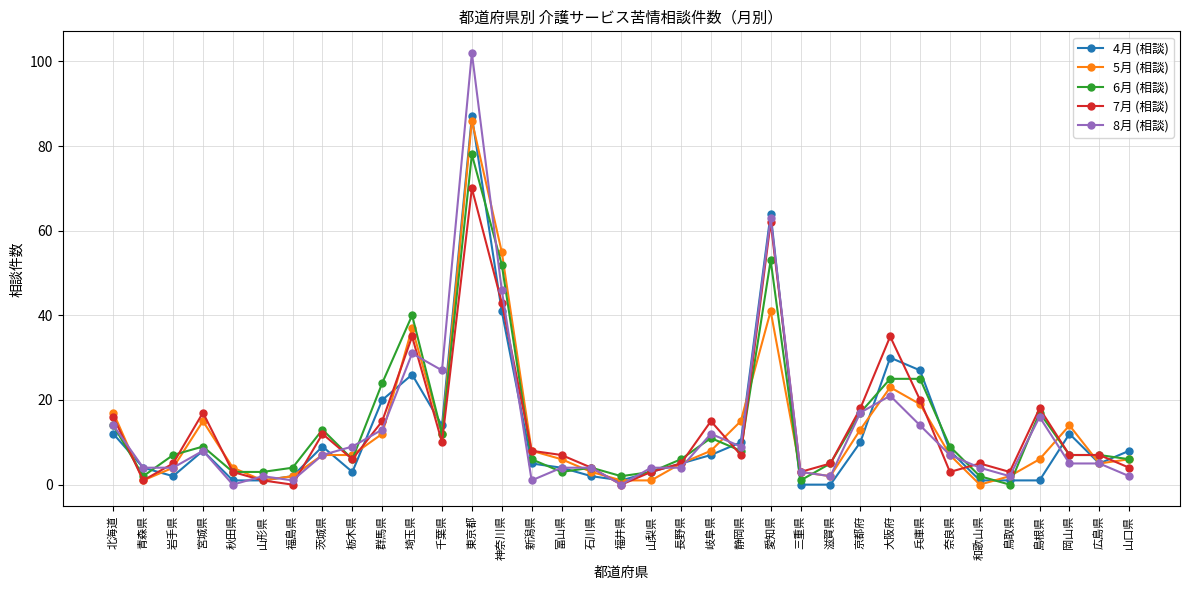

Reading right to left, what are all the values shown in this chart?

4月 (相談): 山口県=8	広島県=5	岡山県=12	島根県=1	鳥取県=1	和歌山県=1	奈良県=8	兵庫県=27	大阪府=30	京都府=10	滋賀県=0	三重県=0	愛知県=64	静岡県=10	岐阜県=7	長野県=5	山梨県=3	福井県=1	石川県=2	富山県=4	新潟県=5	神奈川県=41	東京都=87	千葉県=14	埼玉県=26	群馬県=20	栃木県=3	茨城県=9	福島県=2	山形県=1	秋田県=1	宮城県=8	岩手県=2	青森県=4	北海道=12
5月 (相談): 山口県=6	広島県=5	岡山県=14	島根県=6	鳥取県=2	和歌山県=0	奈良県=7	兵庫県=19	大阪府=23	京都府=13	滋賀県=2	三重県=3	愛知県=41	静岡県=15	岐阜県=8	長野県=5	山梨県=1	福井県=1	石川県=3	富山県=6	新潟県=8	神奈川県=55	東京都=86	千葉県=12	埼玉県=37	群馬県=12	栃木県=7	茨城県=7	福島県=2	山形県=1	秋田県=4	宮城県=15	岩手県=4	青森県=1	北海道=17
6月 (相談): 山口県=6	広島県=7	岡山県=7	島根県=17	鳥取県=0	和歌山県=2	奈良県=9	兵庫県=25	大阪府=25	京都府=17	滋賀県=5	三重県=1	愛知県=53	静岡県=8	岐阜県=11	長野県=6	山梨県=3	福井県=2	石川県=4	富山県=3	新潟県=6	神奈川県=52	東京都=78	千葉県=12	埼玉県=40	群馬県=24	栃木県=6	茨城県=13	福島県=4	山形県=3	秋田県=3	宮城県=9	岩手県=7	青森県=2	北海道=14
7月 (相談): 山口県=4	広島県=7	岡山県=7	島根県=18	鳥取県=3	和歌山県=5	奈良県=3	兵庫県=20	大阪府=35	京都府=18	滋賀県=5	三重県=3	愛知県=62	静岡県=7	岐阜県=15	長野県=5	山梨県=3	福井県=0	石川県=4	富山県=7	新潟県=8	神奈川県=43	東京都=70	千葉県=10	埼玉県=35	群馬県=15	栃木県=6	茨城県=12	福島県=0	山形県=1	秋田県=3	宮城県=17	岩手県=5	青森県=1	北海道=16
8月 (相談): 山口県=2	広島県=5	岡山県=5	島根県=16	鳥取県=2	和歌山県=4	奈良県=7	兵庫県=14	大阪府=21	京都府=17	滋賀県=2	三重県=3	愛知県=63	静岡県=9	岐阜県=12	長野県=4	山梨県=4	福井県=0	石川県=4	富山県=4	新潟県=1	神奈川県=46	東京都=102	千葉県=27	埼玉県=31	群馬県=13	栃木県=9	茨城県=7	福島県=1	山形県=2	秋田県=0	宮城県=8	岩手県=4	青森県=4	北海道=14